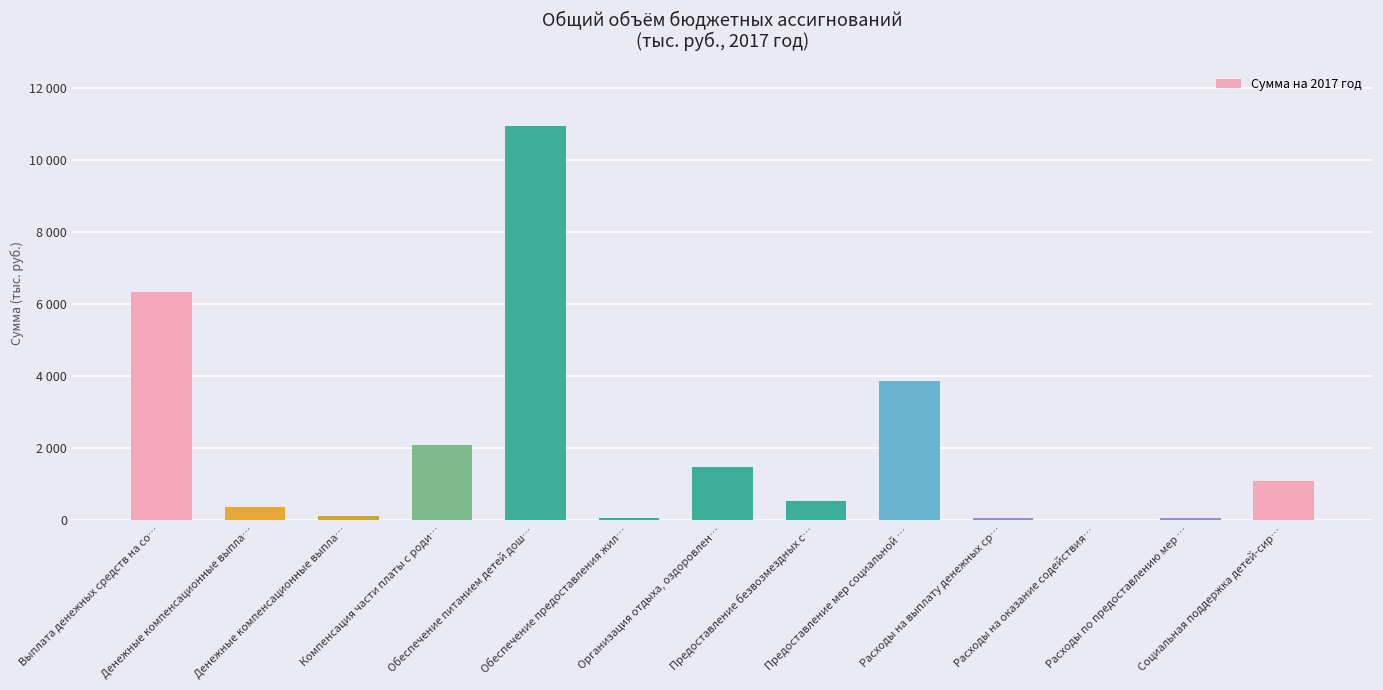

What is the label of the 8th bar from the left?

Предоставление безвозмездных с…